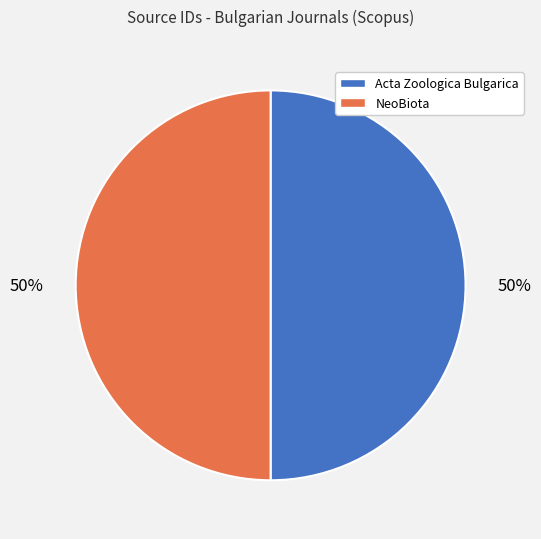

What is the ratio of the value at Acta Zoologica Bulgarica to the value at NeoBiota?

1.0